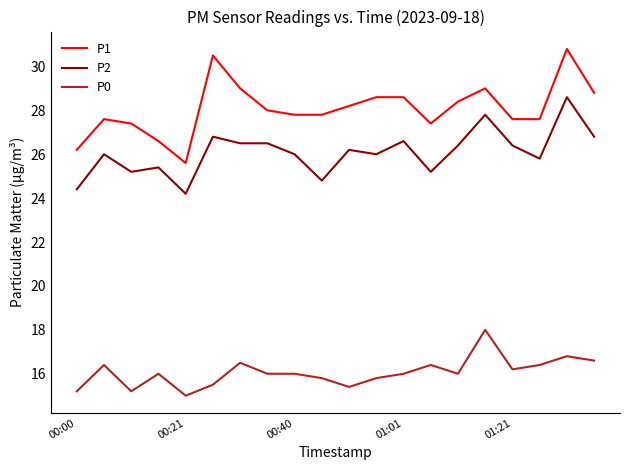

Which series has the widest spread of values?

P1